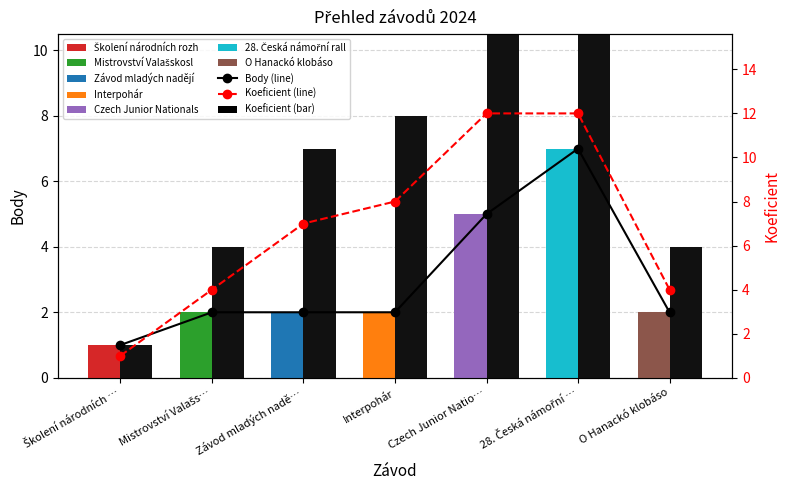

What is the sum of the Koeficient (line) values at Školení národních … and 28. Česká námořní …?

13